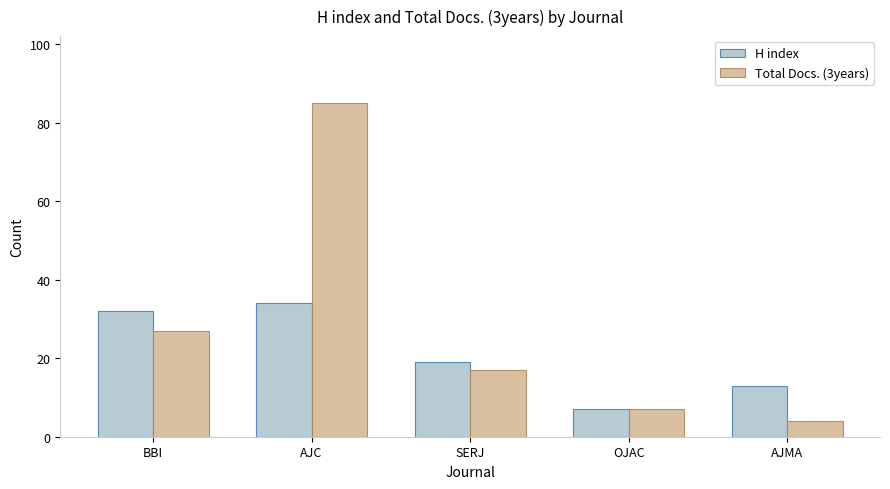

What is the lowest value of the H index series?

7